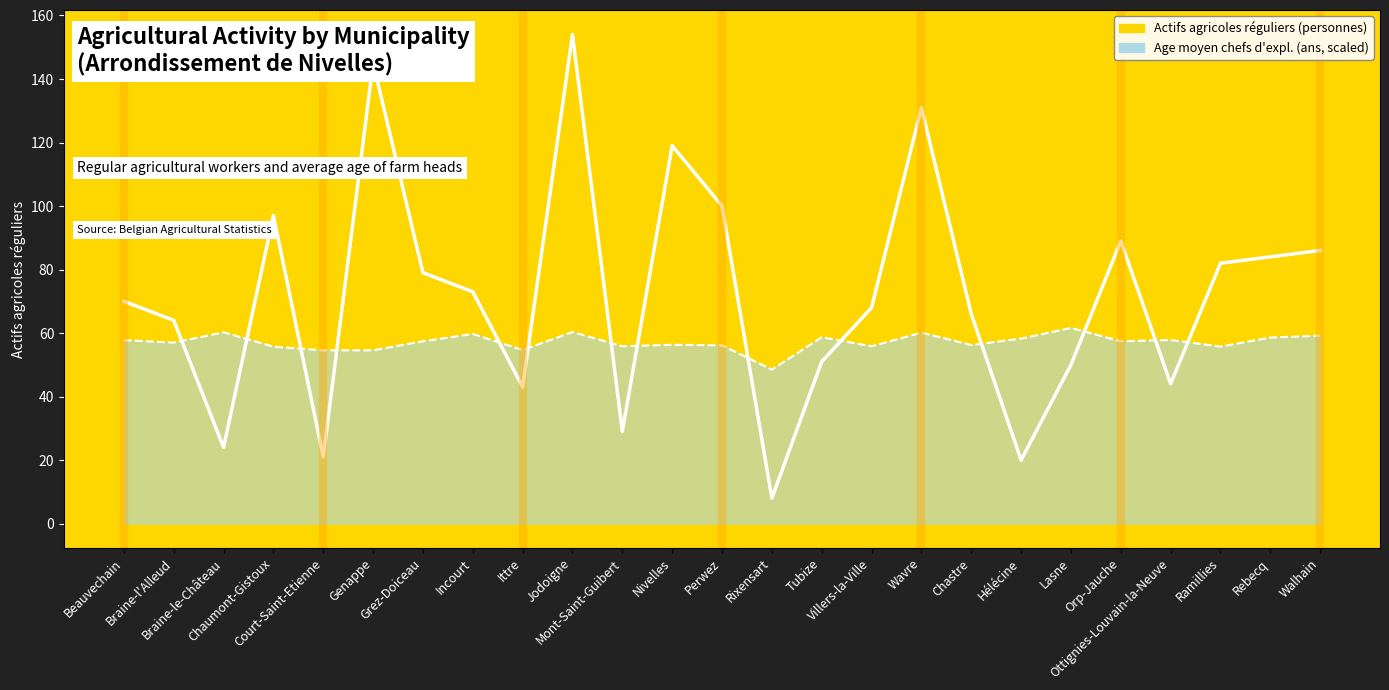

True or false: Age moyen des chefs d'exploitation (ans) has a value of 58.2 at Hélécine.

True